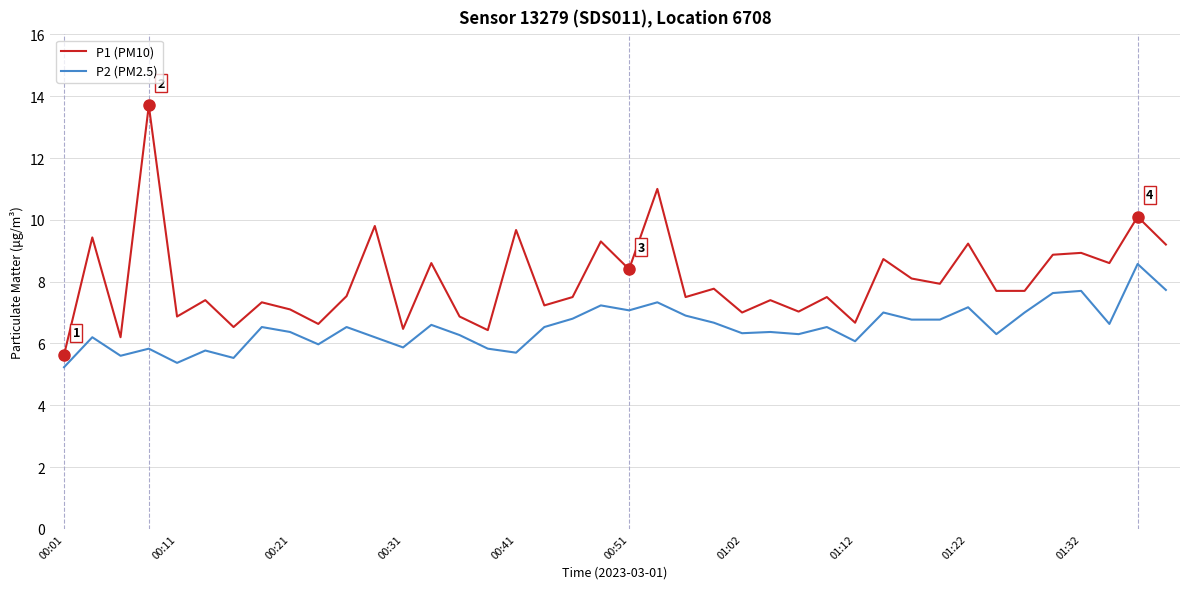

What is the minimum value shown in the chart?

5.2